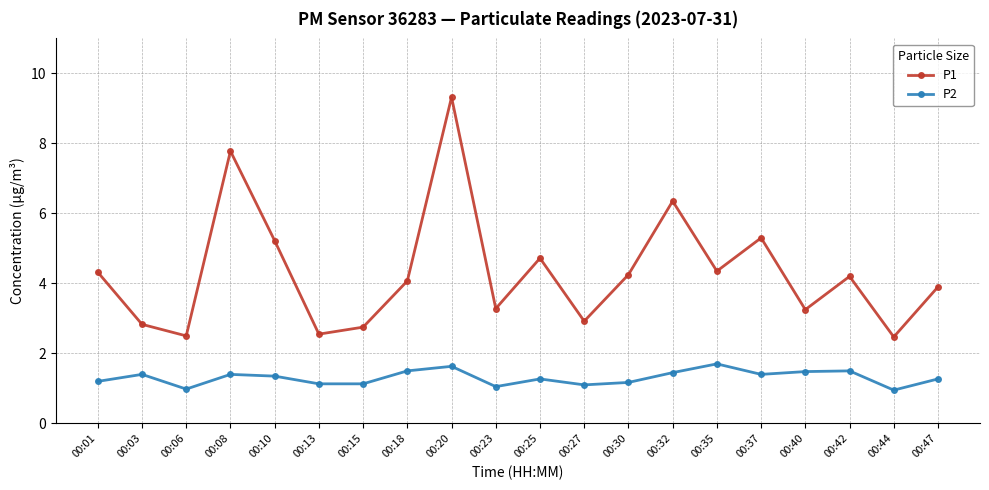

Is the value of P2 at 00:44 greater than the value of P1 at 00:44?

No